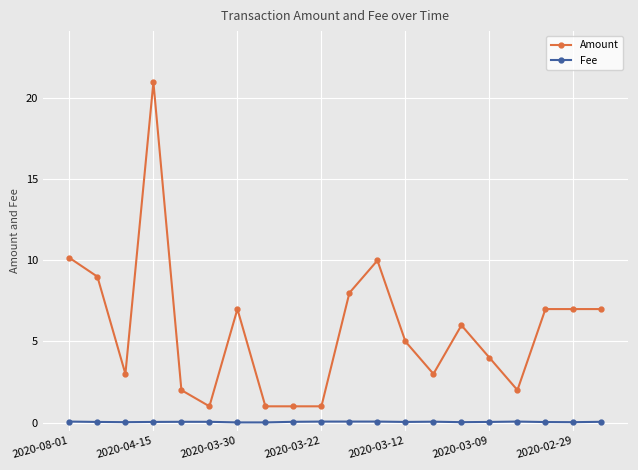

True or false: Amount has more than 0 points higher than both neighbors.

True